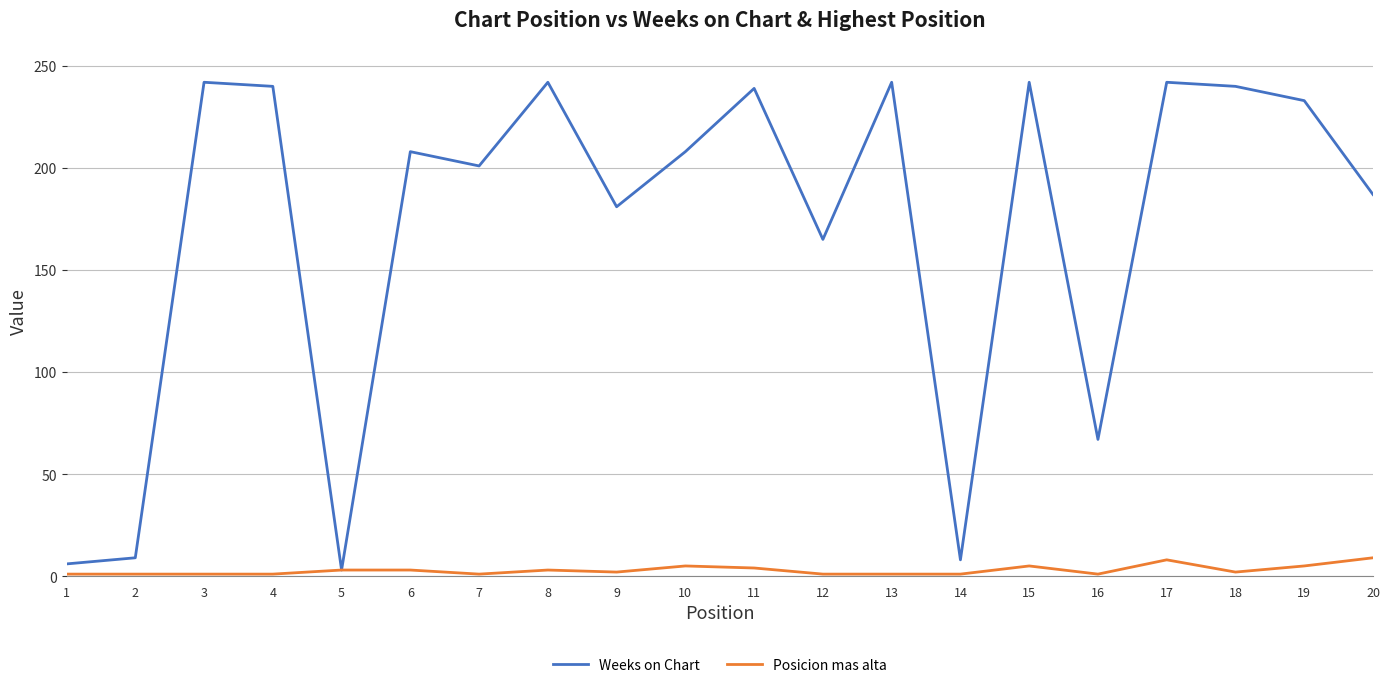

What is the sum of all Posicion mas alta values?

58